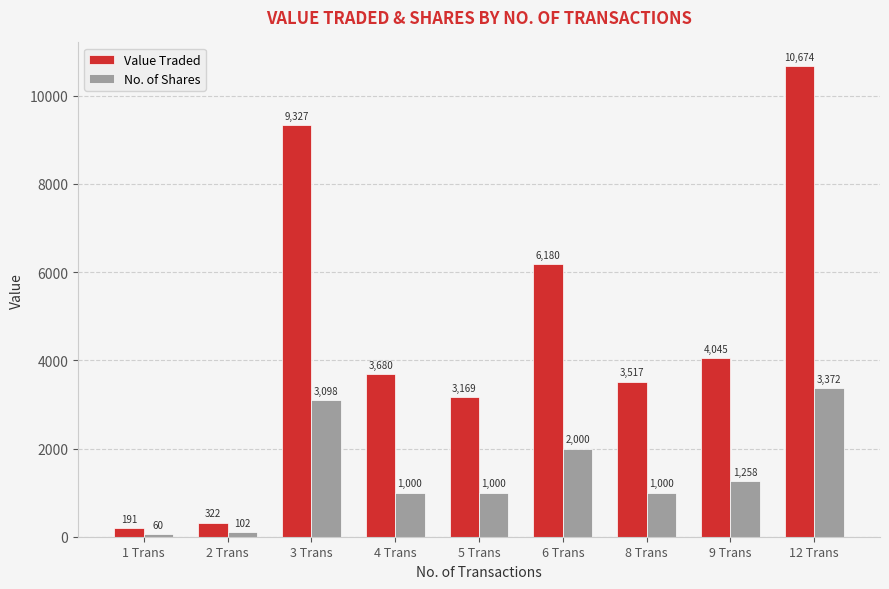

Is it true that No. of Shares equals 5823 at 12 Trans?

False